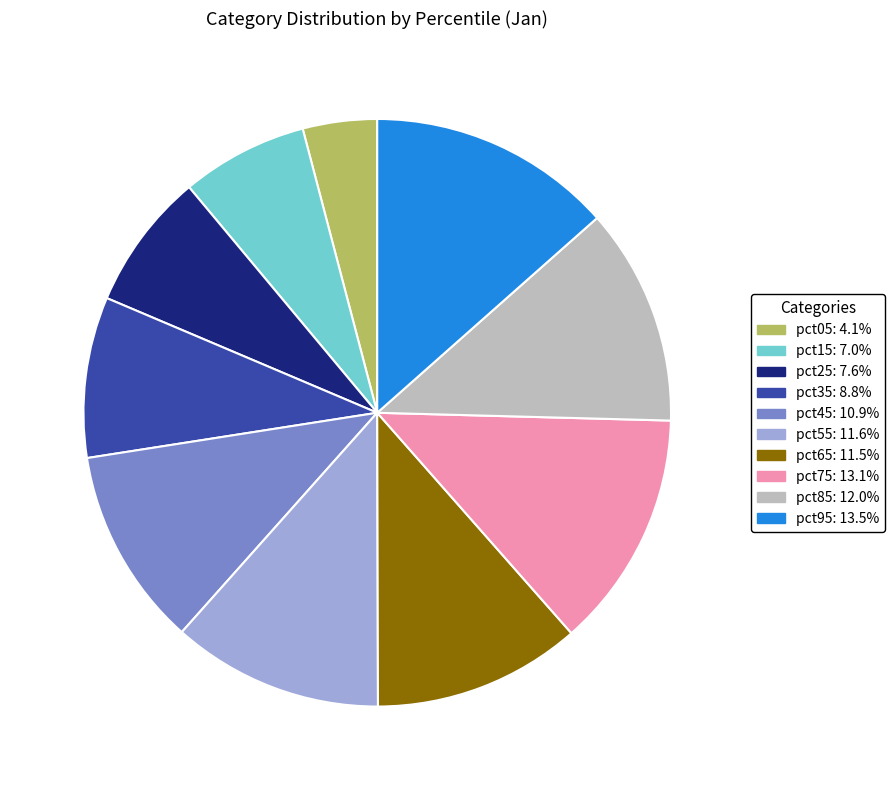

The pct25 slice represents 1% of the pie. True or false?

False